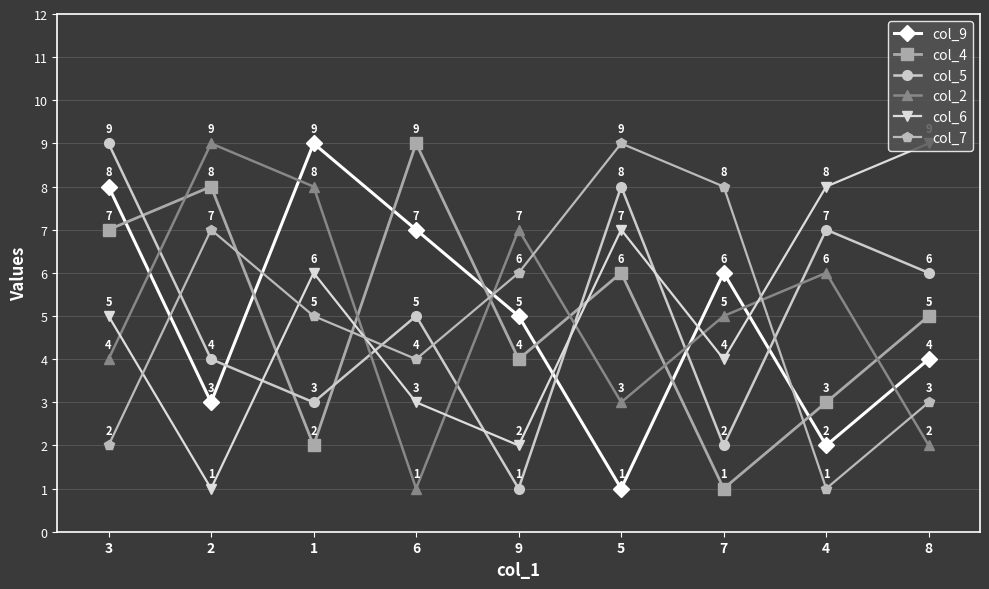

Reading right to left, what are all the values shown in this chart?

col_9: 4	2	6	1	5	7	9	3	8
col_4: 5	3	1	6	4	9	2	8	7
col_5: 6	7	2	8	1	5	3	4	9
col_2: 2	6	5	3	7	1	8	9	4
col_6: 9	8	4	7	2	3	6	1	5
col_7: 3	1	8	9	6	4	5	7	2